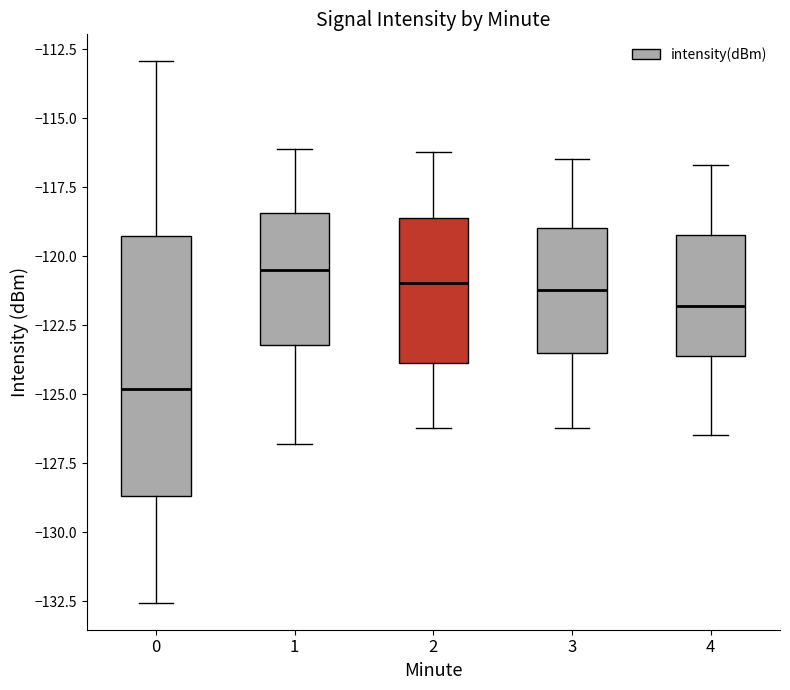

Reading left to right, transcribe this box plot: for each box, give where its median line is, the range the box spans, and where its two whiskers end, as read against the y-axis. The values are not printed on the chart, so give them approximately, as read against the axis.

0: median -125.0, box -128.5 to -119.0, whiskers -132.5 to -113.0
1: median -120.5, box -123.0 to -118.5, whiskers -127.0 to -116.0
2: median -121.0, box -124.0 to -118.5, whiskers -126.0 to -116.0
3: median -121.0, box -123.5 to -119.0, whiskers -126.0 to -116.5
4: median -122.0, box -123.5 to -119.0, whiskers -126.5 to -116.5